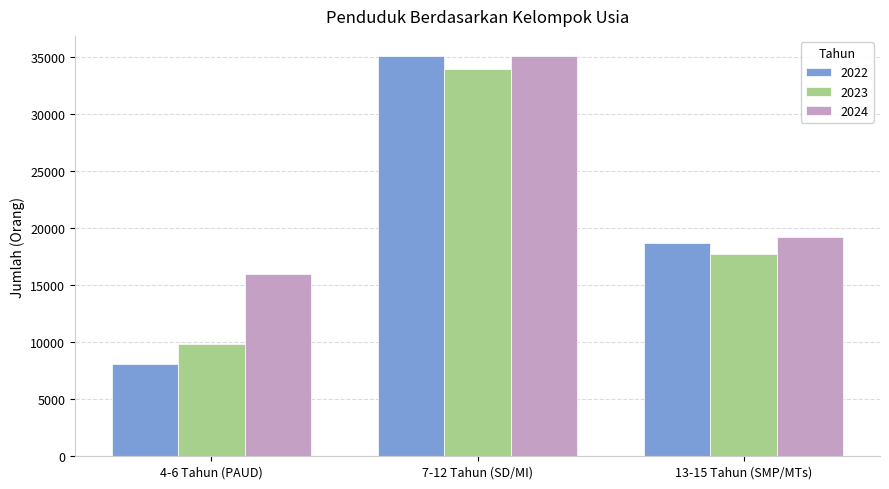

What is the label of the 1st bar from the right?

13-15 Tahun (SMP/MTs)